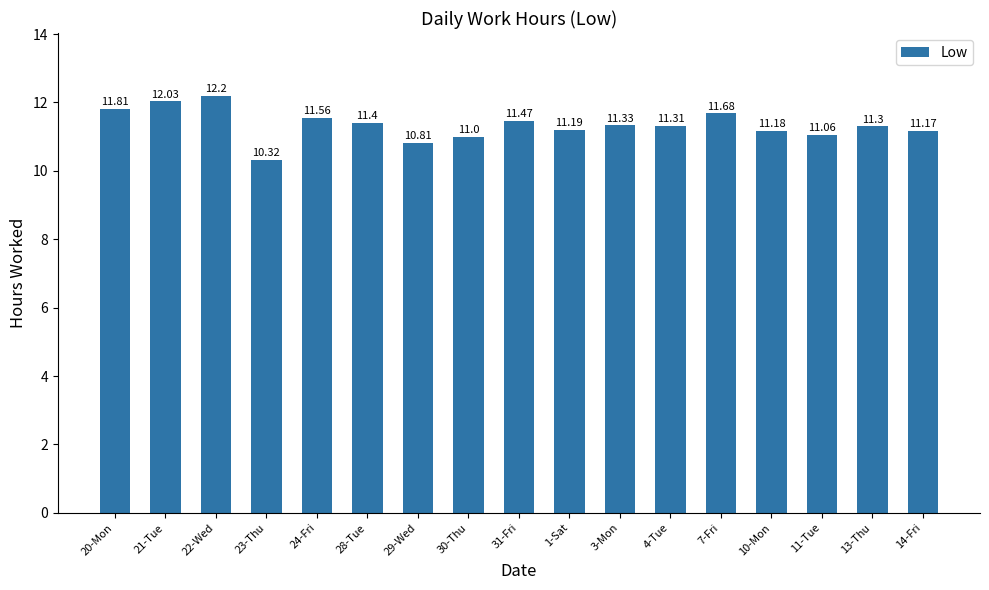

How many values are below 11?

2